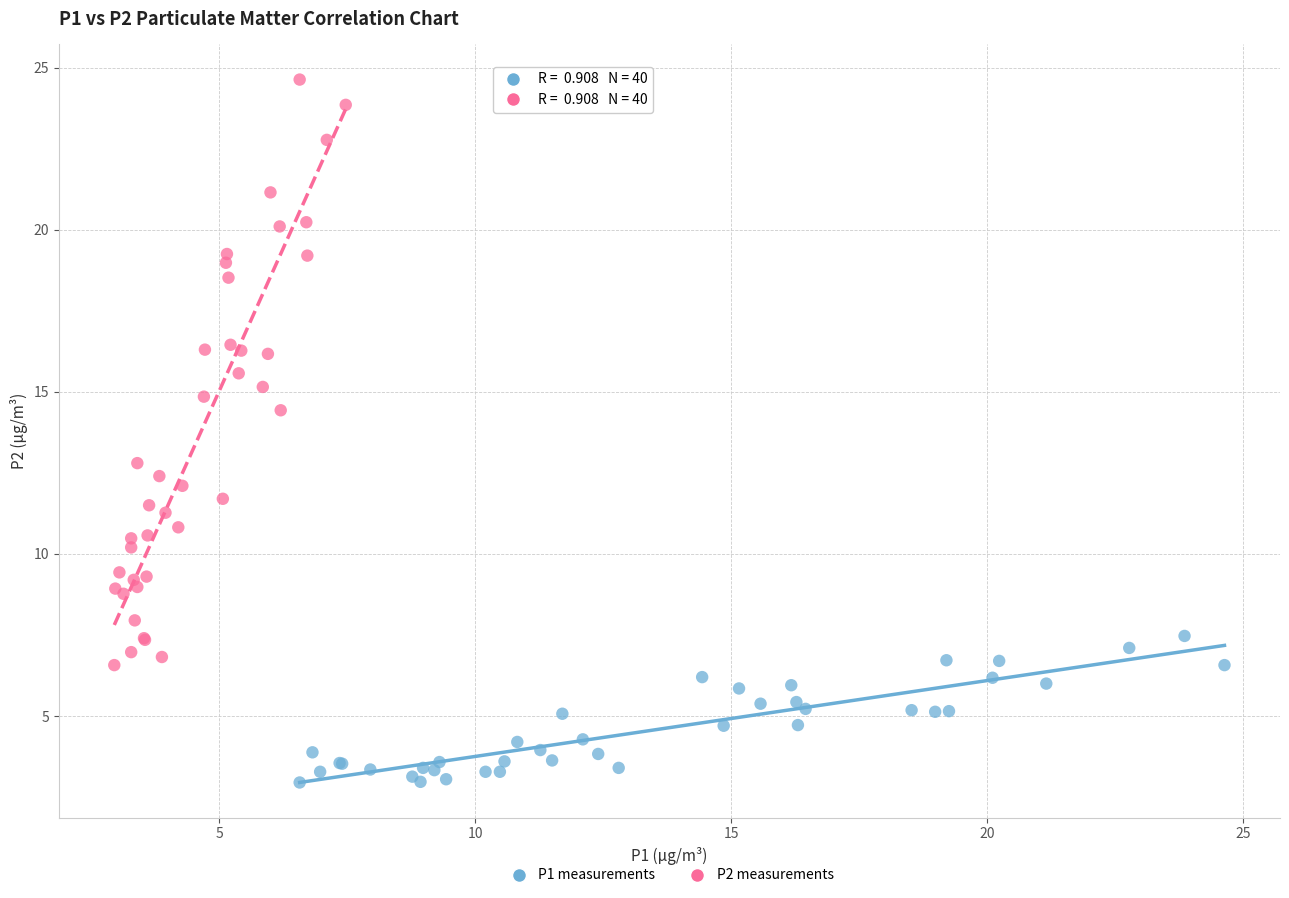

Which series reaches the minimum Y coordinate?

P1 measurements